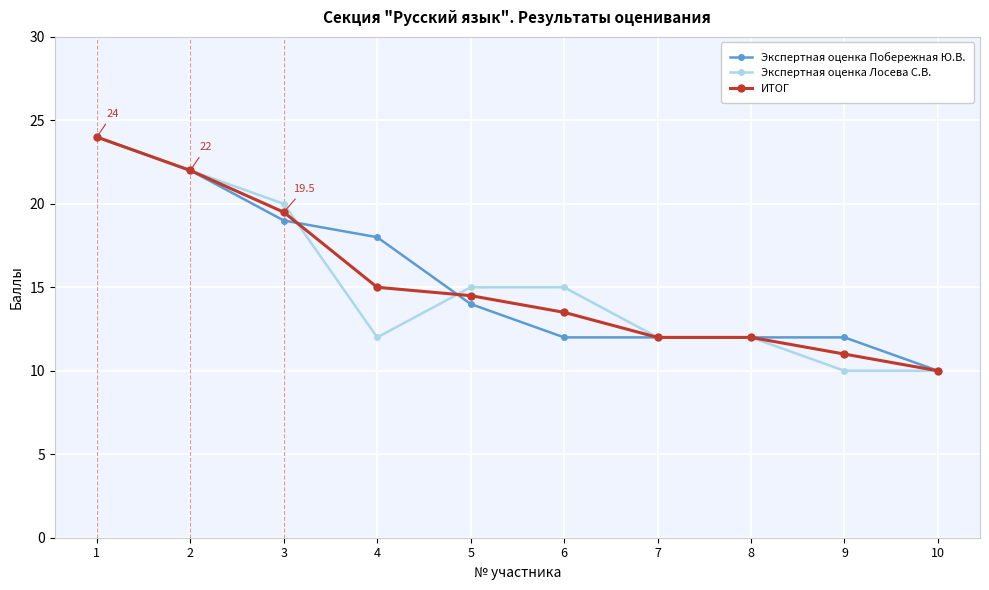

Count the number of data series in this chart.

3